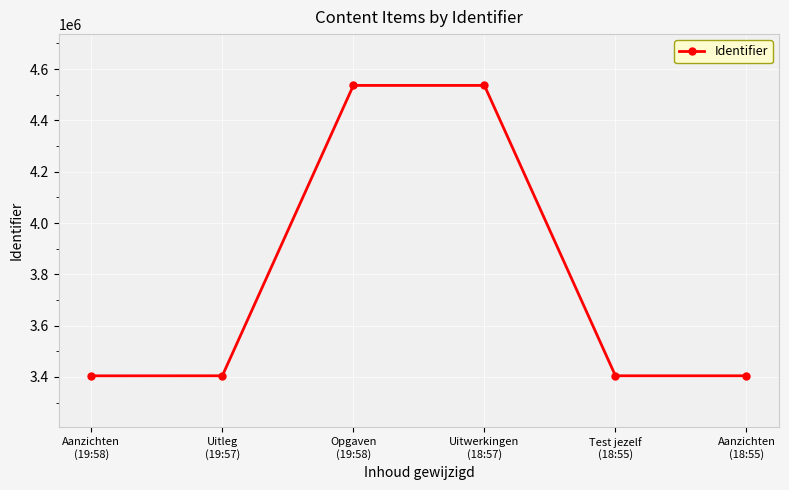

How many data points are less than 3404690?

3